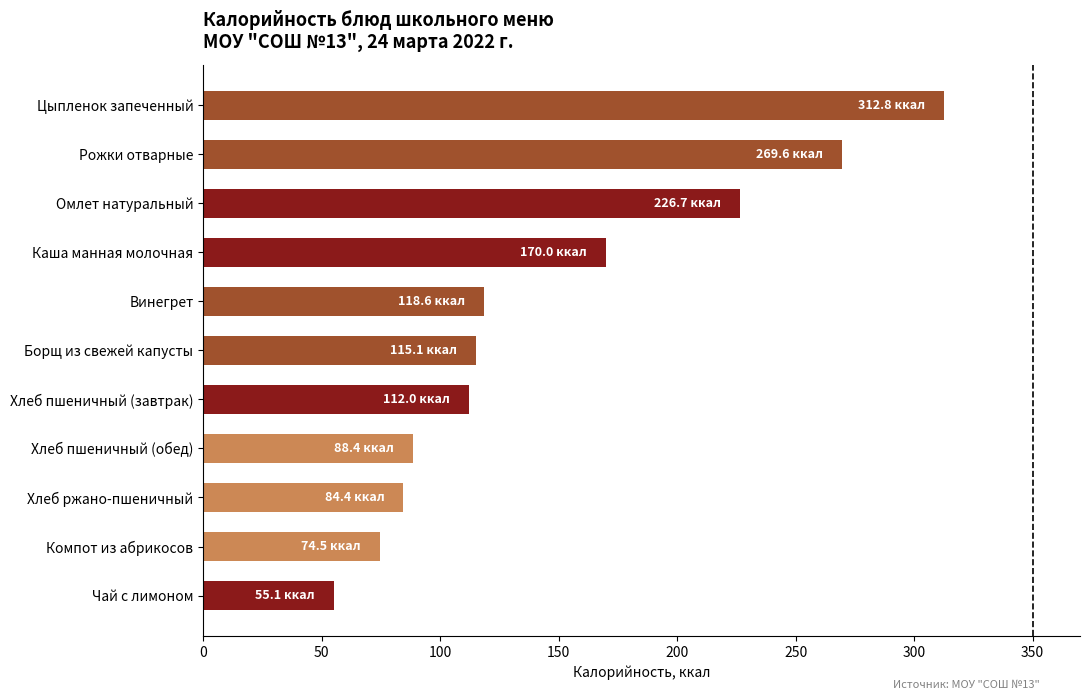

Approximately how many times larger is the value at Хлеб ржано-пшеничный compared to Хлеб пшеничный (обед)?

1.0